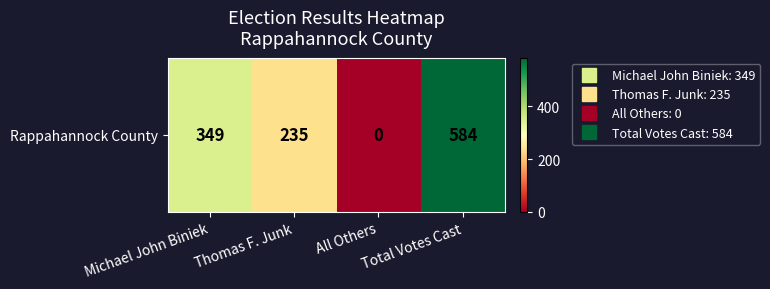

Reading left to right, extract all data points from this chart.

Michael John Biniek=349	Thomas F. Junk=235	All Others=0	Total Votes Cast=584